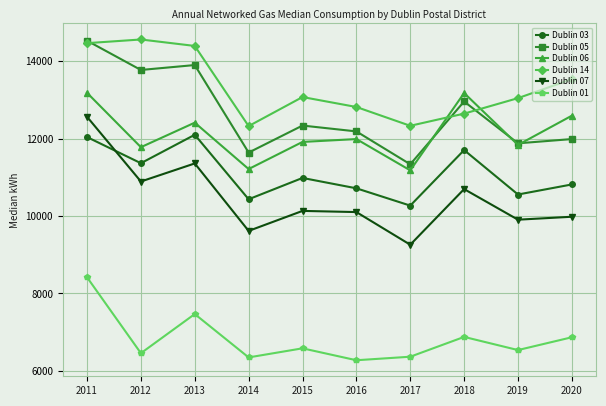

At which category is the sum across all series the highest?

2011